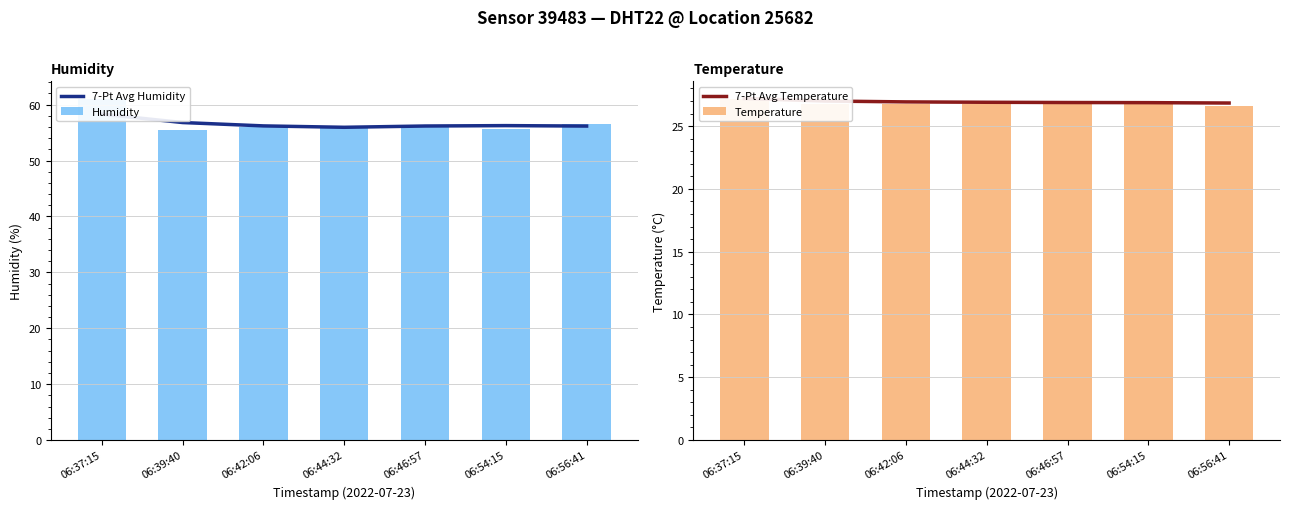

What is the label of the 5th bar from the left?

06:46:57